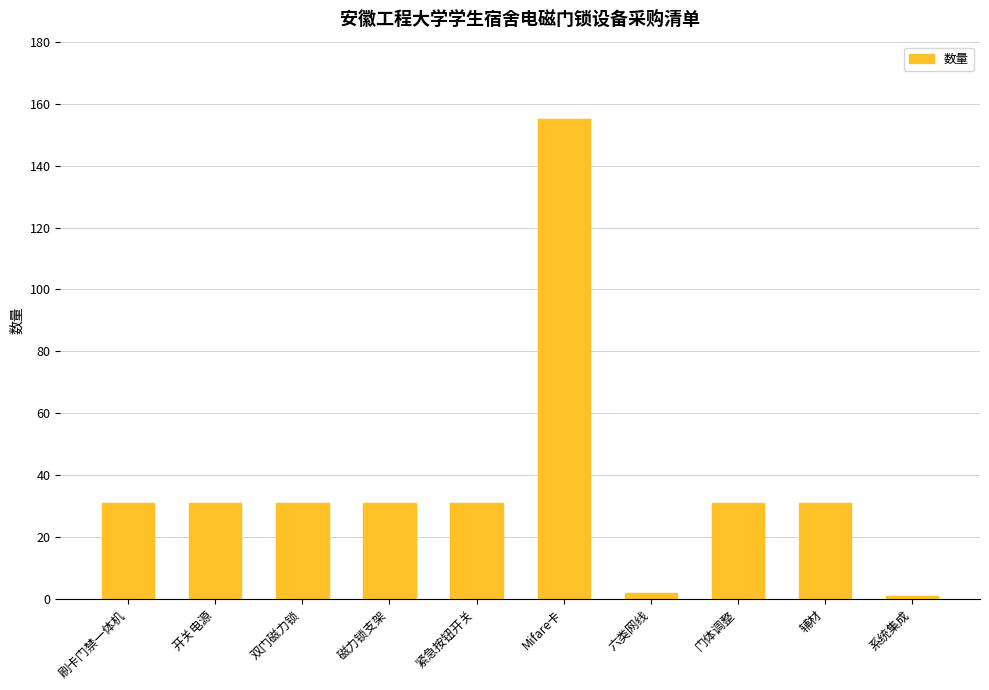

What is the change in value from 开关电源 to Mifare卡?

+124